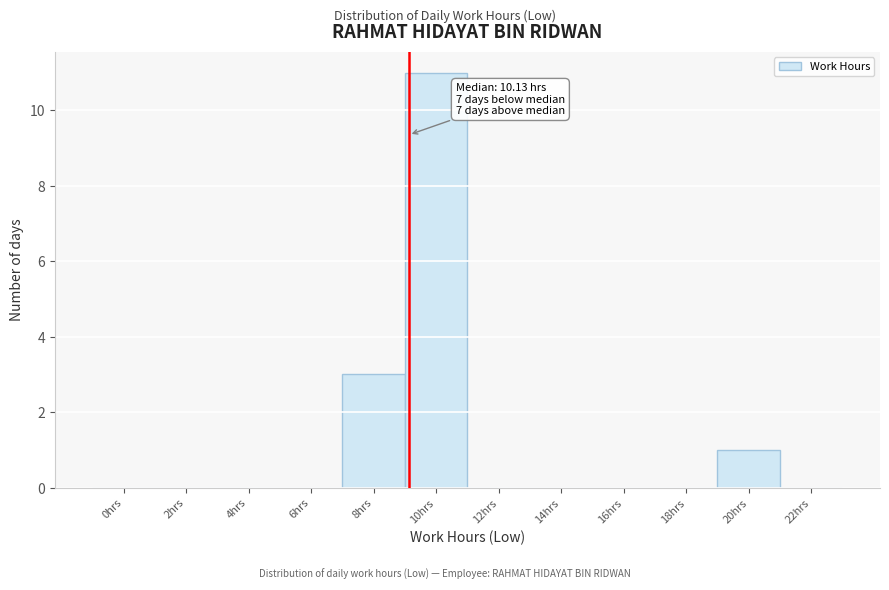

Reading left to right, transcribe all the data shown in this chart.

0hrs=0	2hrs=0	4hrs=0	6hrs=0	8hrs=3	10hrs=11	12hrs=0	14hrs=0	16hrs=0	18hrs=0	20hrs=1	22hrs=0